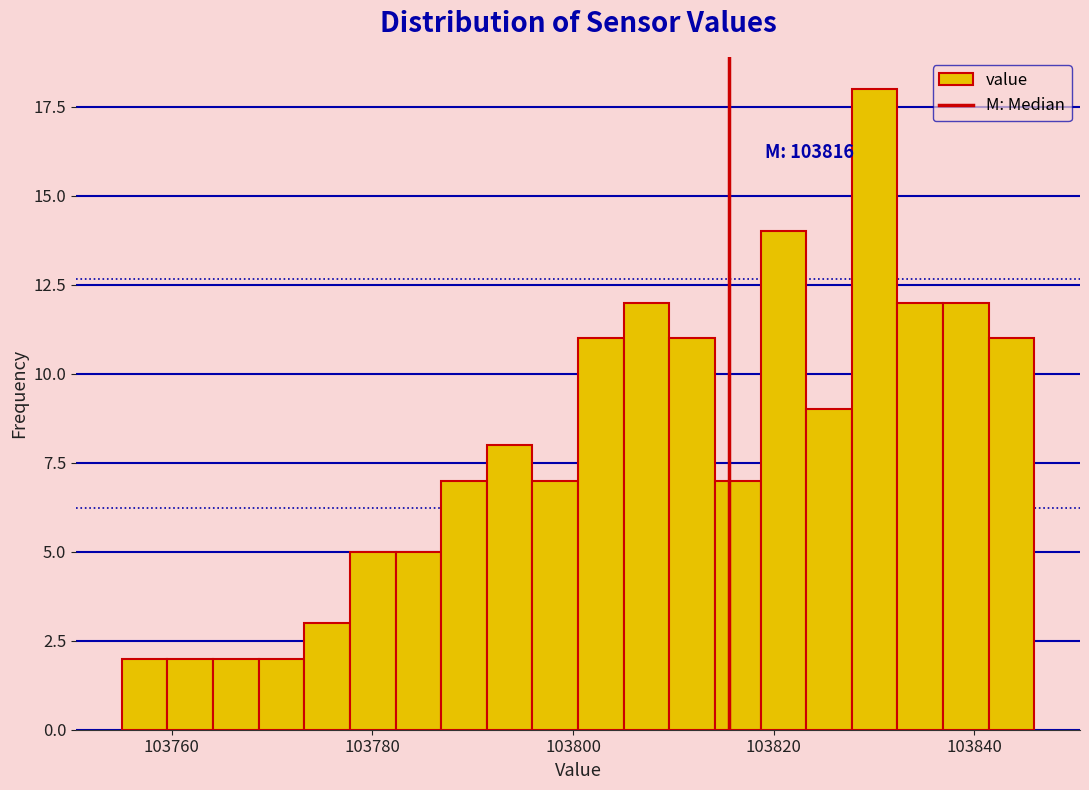

Read against the x-axis, roughly where is the centre of the tallest bar?

103830